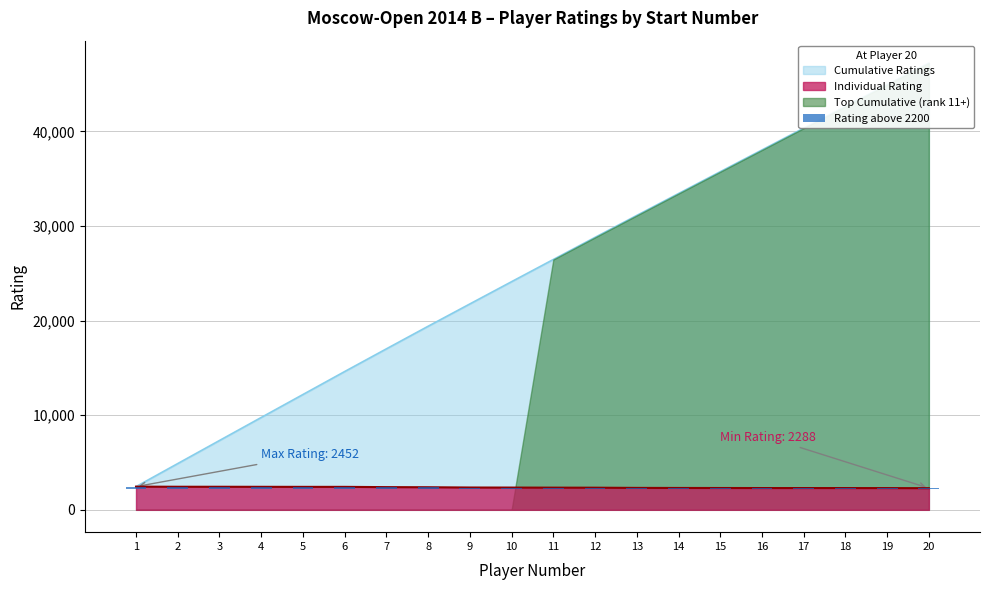

Where does the data first go above 153?

1